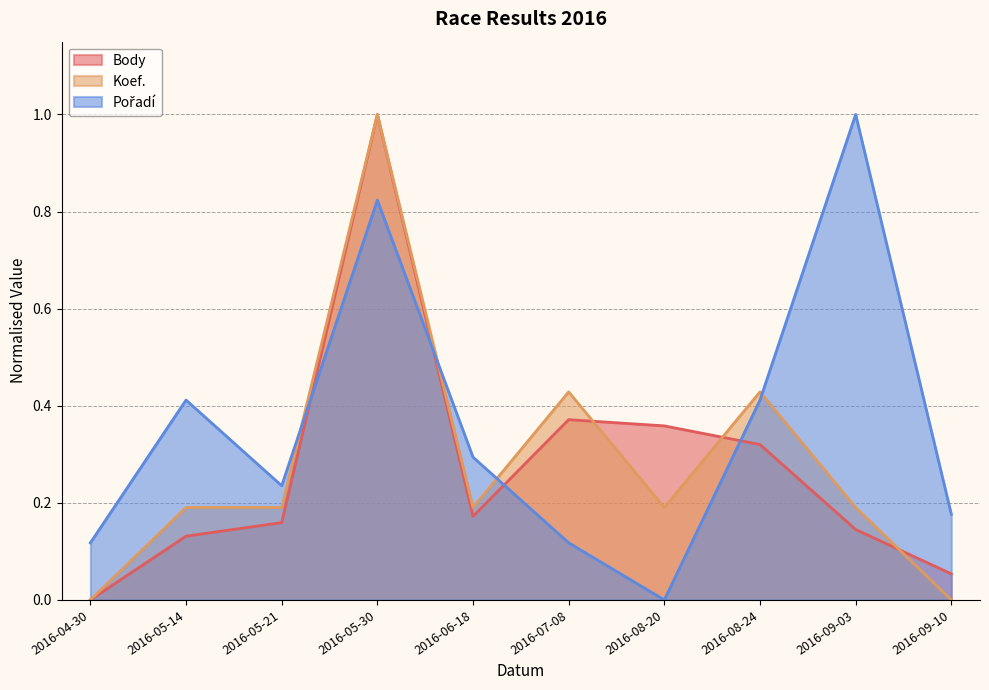

Which category has the lowest value in the Koef. series?

2016-04-30